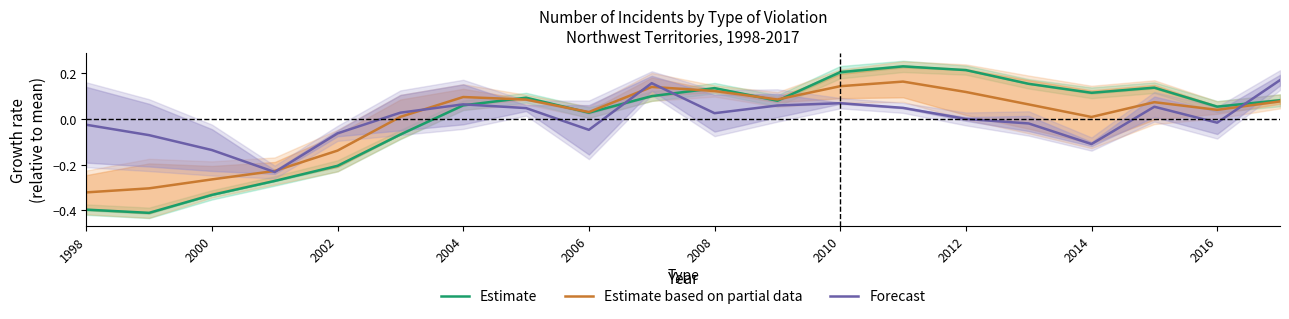

Where does the Estimate series first go above 0?

2004